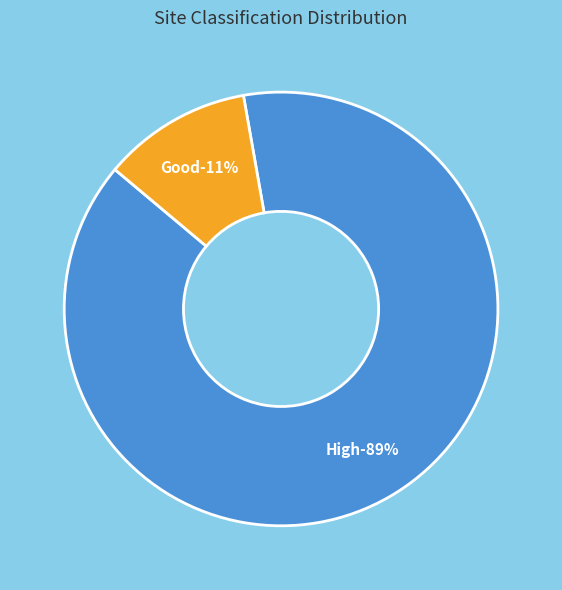

Combined, do 2011 and High account for over 50%?

Yes